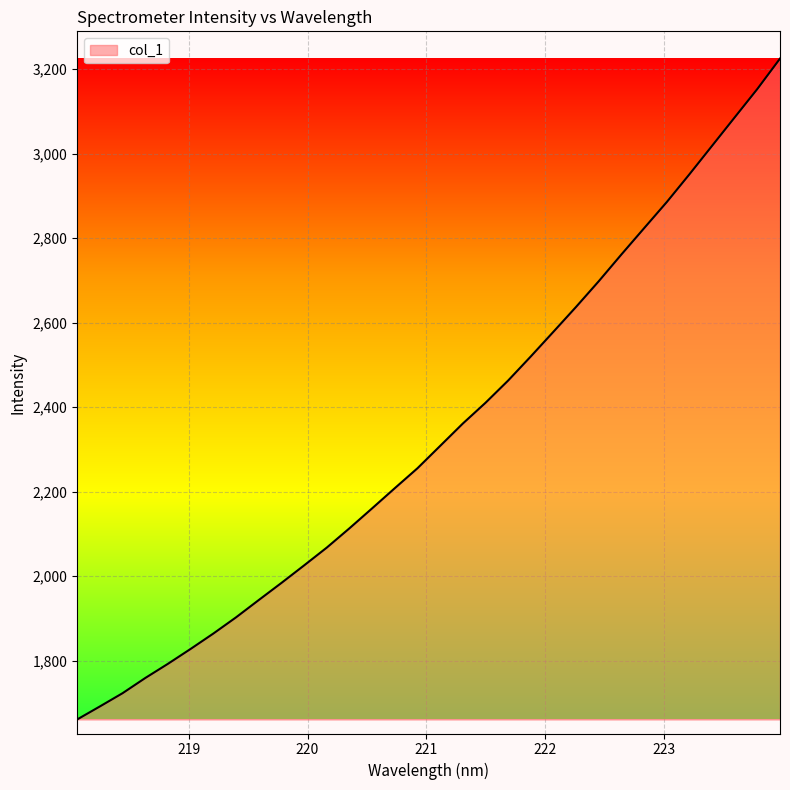

What is the difference between the maximum and minimum values?

1563.6